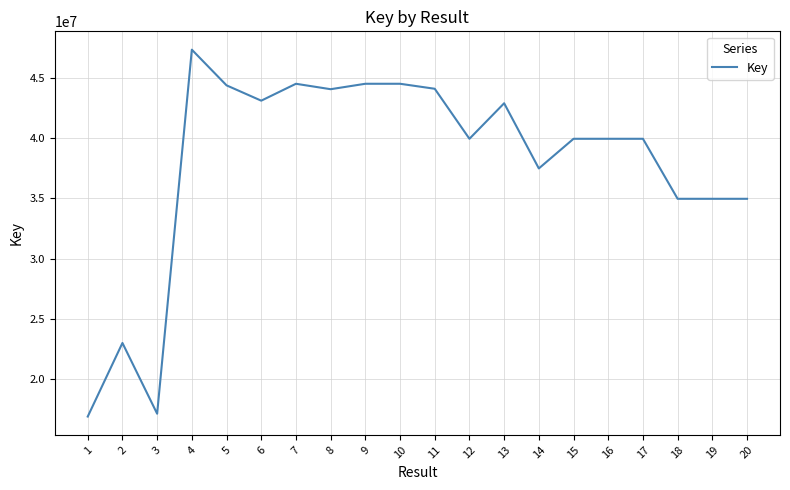

What is the minimum value shown in the chart?

16894698